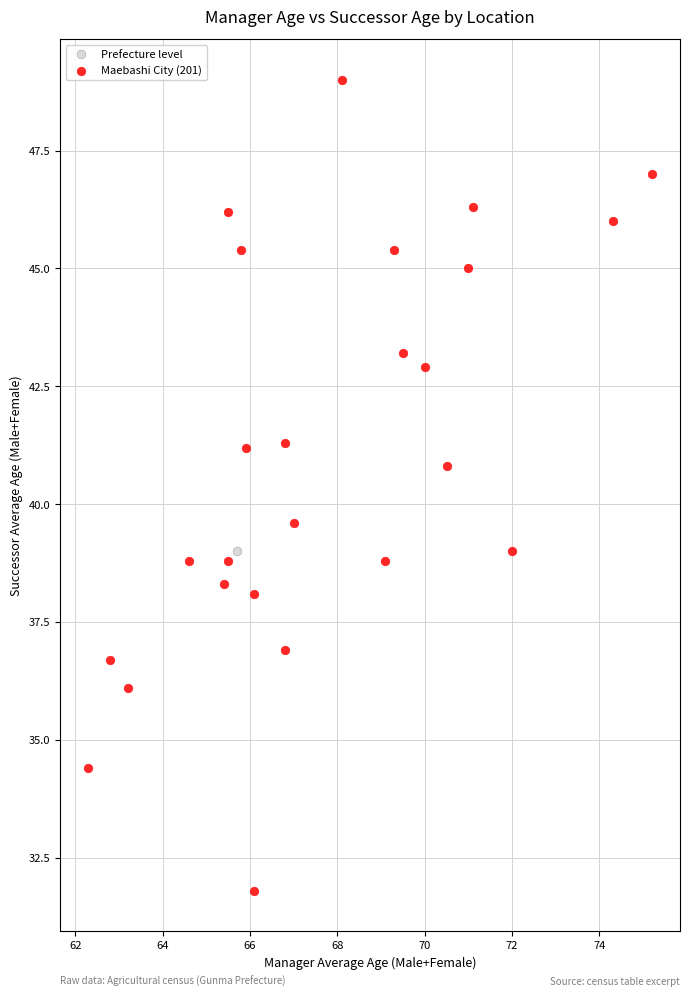

What are all the series names shown in the legend?

Prefecture level, Maebashi City (201)